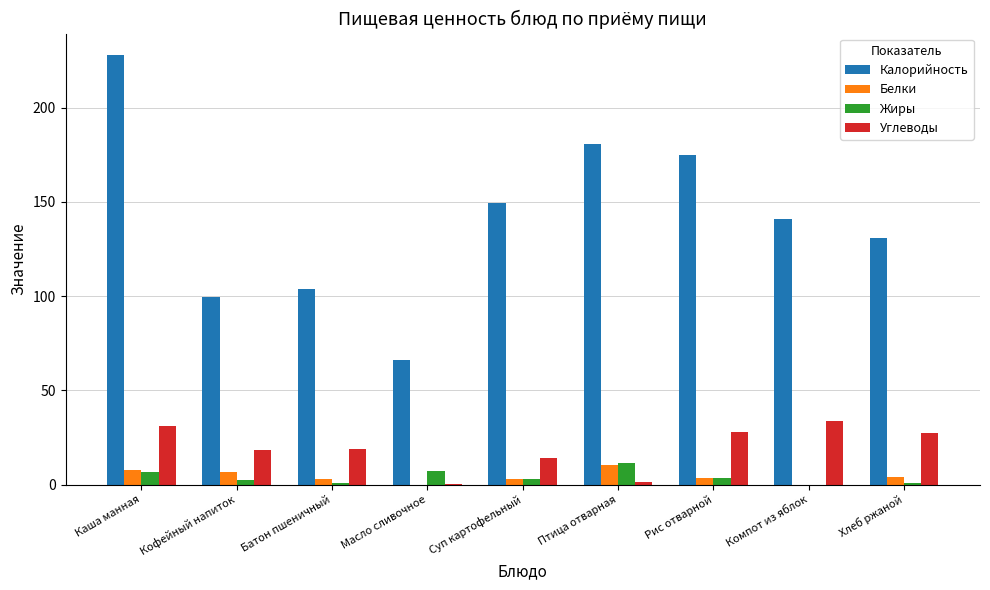

What value does the Жиры series have at Масло сливочное?

7.3